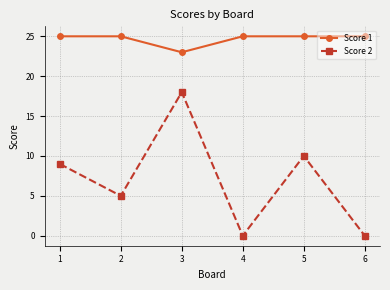

Reading right to left, list all the values displayed in this chart.

Score 1: 25	25	25	23	25	25
Score 2: 0	10	0	18	5	9